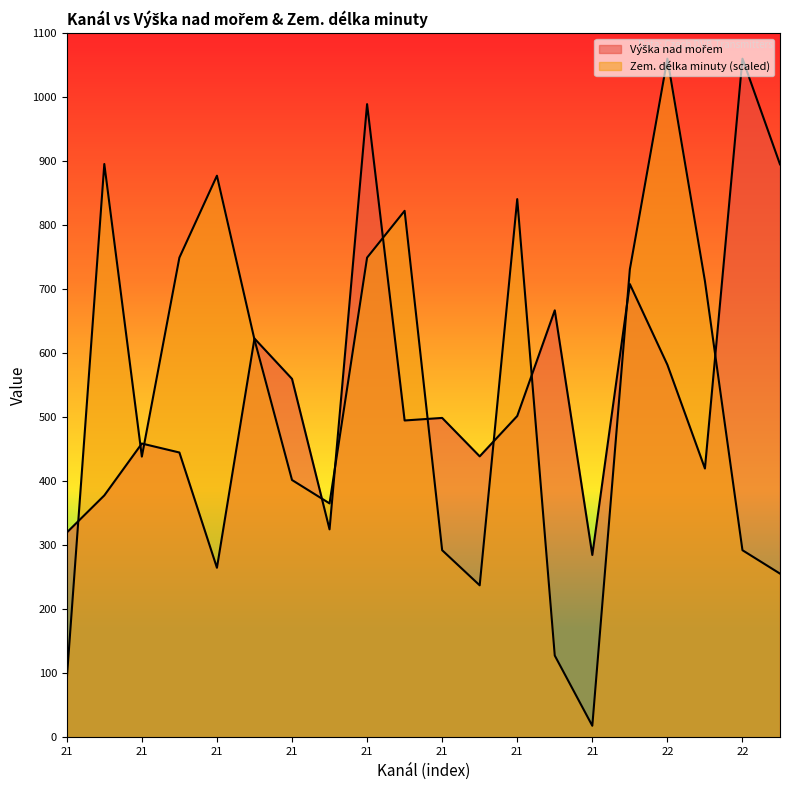

At how many categories does at least one series exceed 993?

2